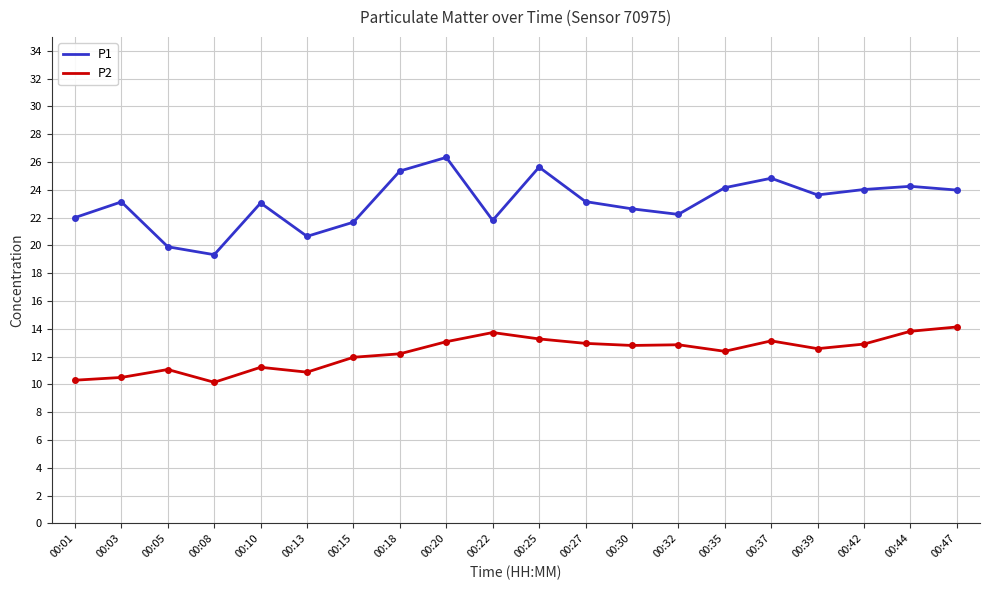

Which series has the largest total across all categories?

P1